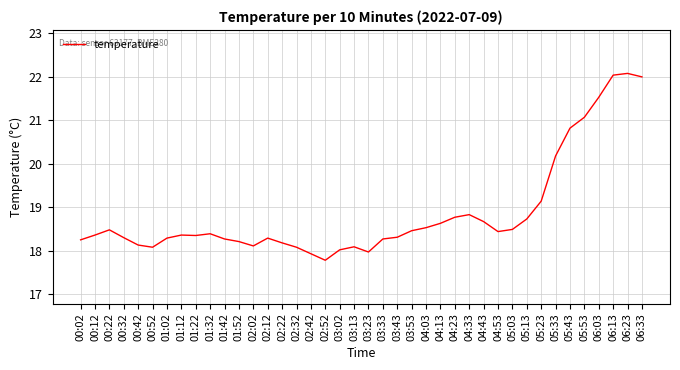

What is the sum of the values at 04:03 and 04:43?

37.2